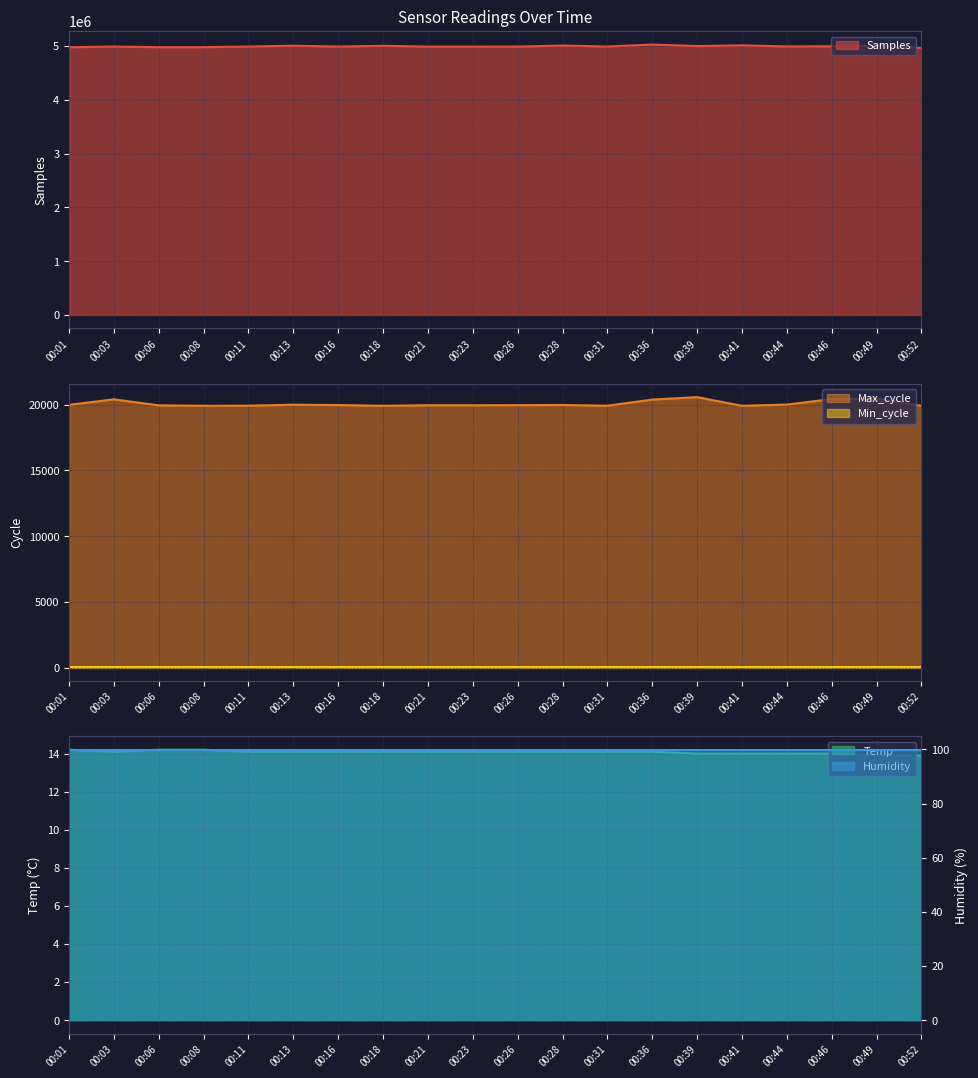

True or false: Temp and Samples intersect in this chart.

False